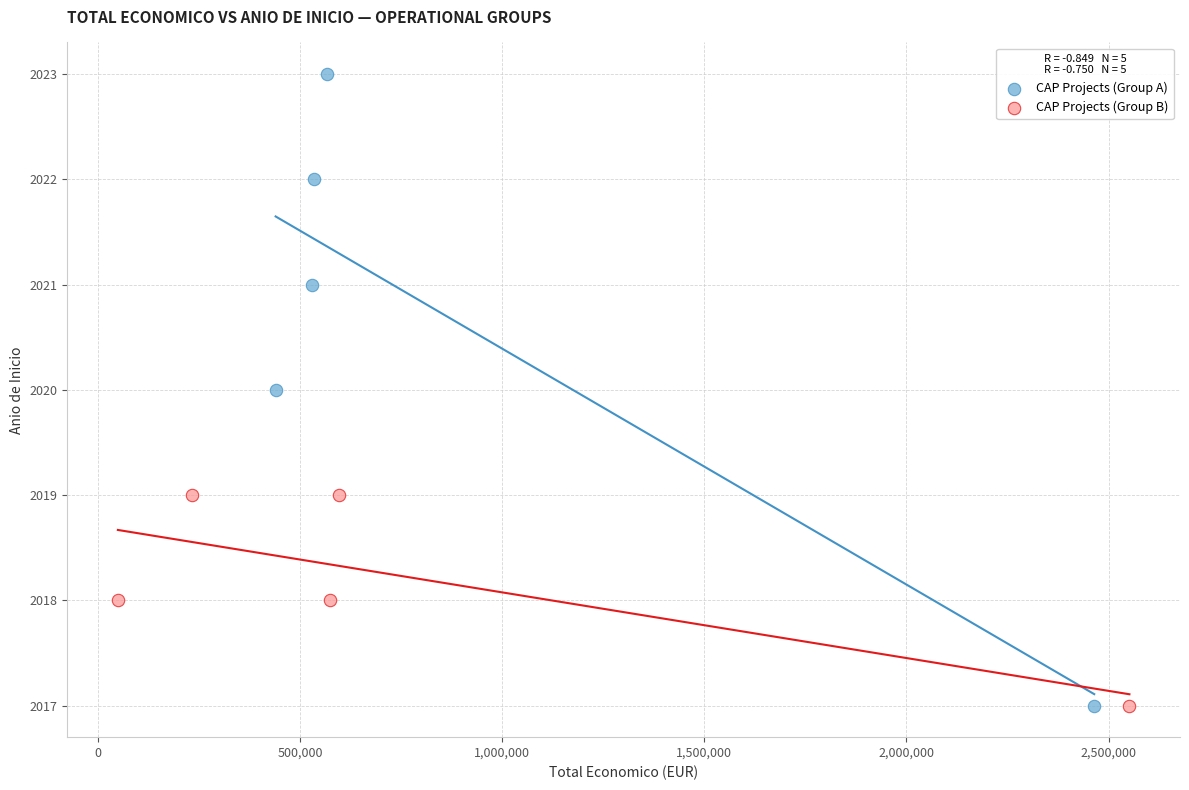

Which series contains the highest Y value?

CAP Projects (Group A)